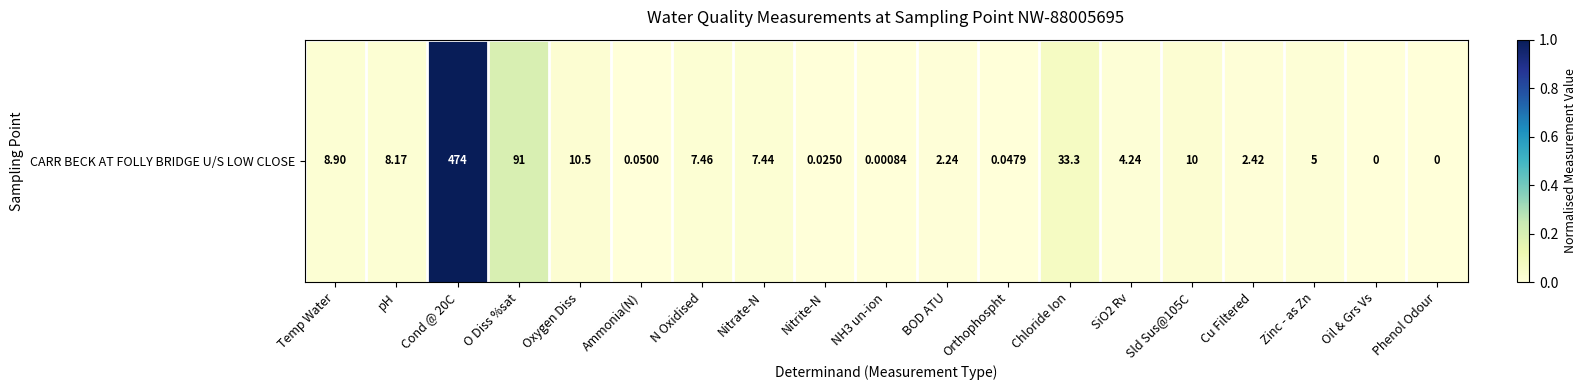

Rank the categories by value from highest to lowest.

Cond @ 20C, O Diss %sat, Chloride Ion, Oxygen Diss, Sld Sus@105C, Temp Water, pH, N Oxidised, Nitrate-N, Zinc - as Zn, SiO2 Rv, Cu Filtered, BOD ATU, Ammonia(N), Orthophospht, Nitrite-N, NH3 un-ion, Oil & Grs Vs, Phenol Odour